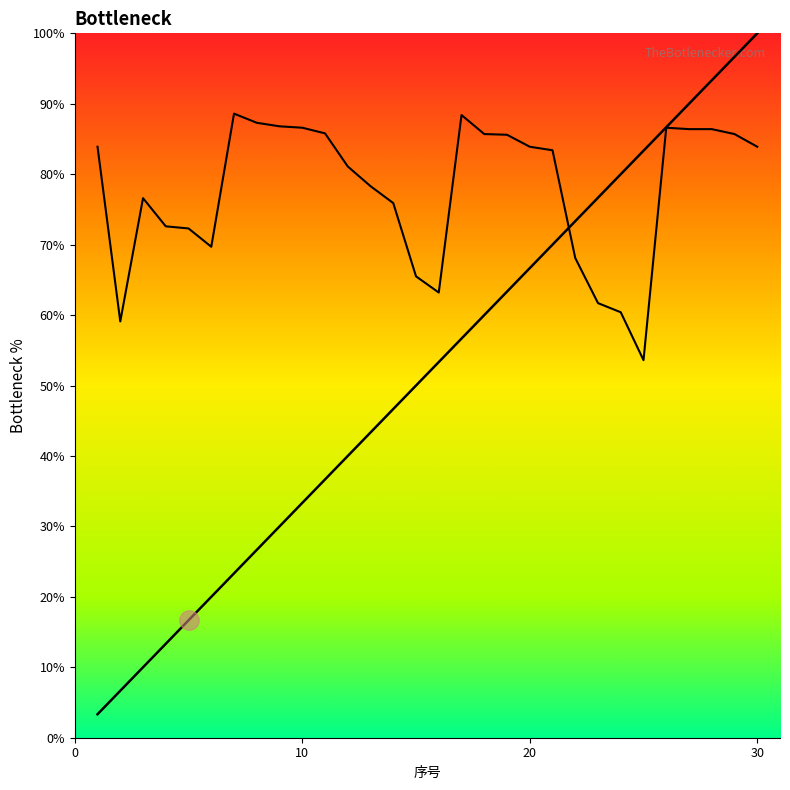

How many lines are shown in the chart?

2